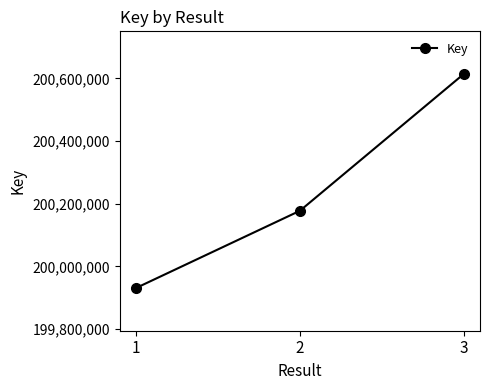

Which label corresponds to the largest value in the chart?

3